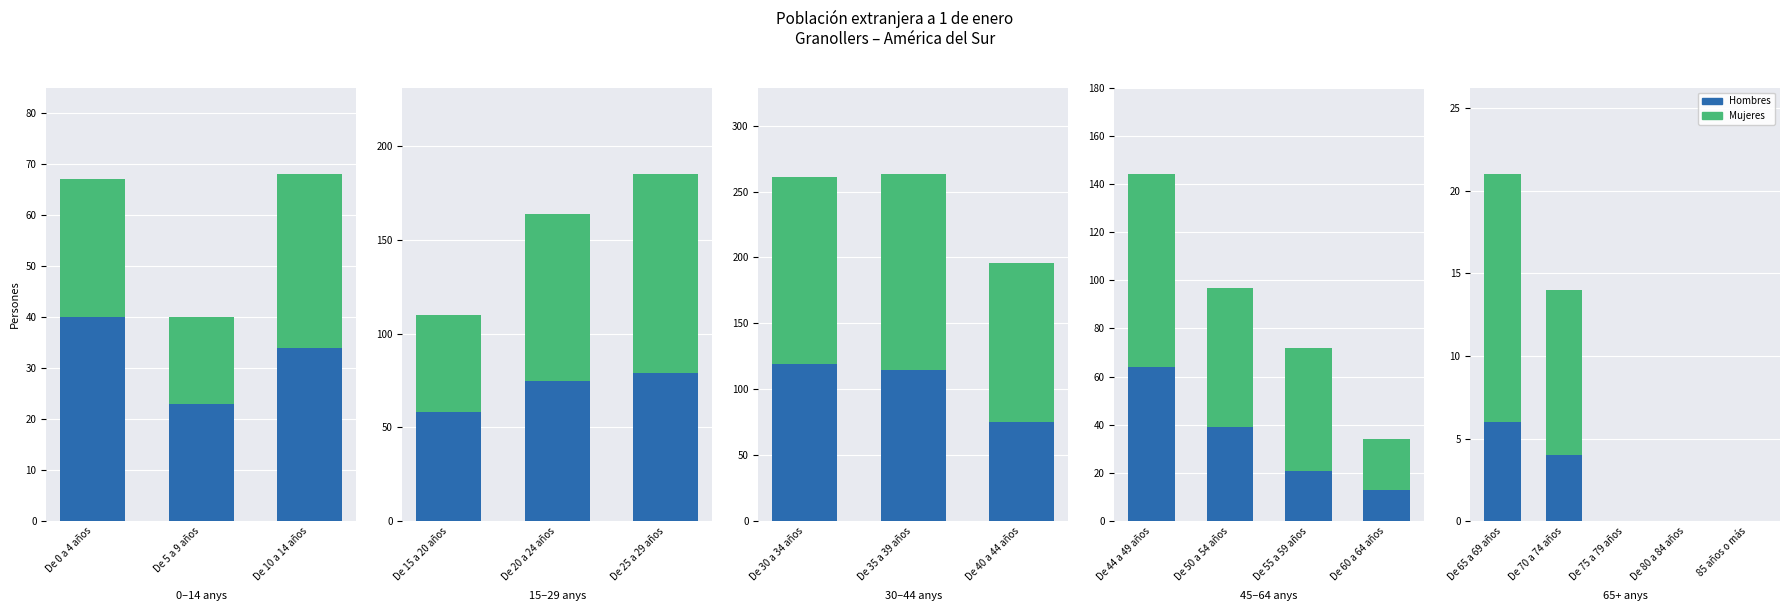

The value of Mujeres at 85 años o más is 0. True or false?

True